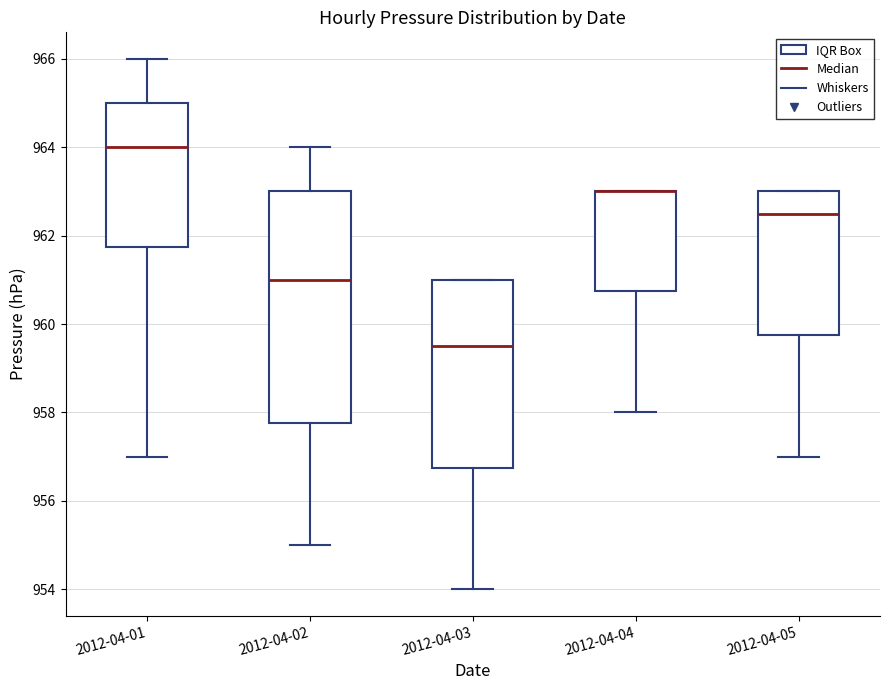

Reading left to right, transcribe this box plot: for each box, give where its median line is, the range the box spans, and where its two whiskers end, as read against the y-axis. The values are not printed on the chart, so give them approximately, as read against the axis.

2012-04-01: median 964.0, box 961.8 to 965.0, whiskers 957.0 to 966.0
2012-04-02: median 961.0, box 957.8 to 963.0, whiskers 955.0 to 964.0
2012-04-03: median 959.6, box 956.8 to 961.0, whiskers 954.0 to 961.0
2012-04-04: median 963.0 (drawn on the box's upper edge), box 960.8 to 963.0, whiskers 958.0 to 963.0
2012-04-05: median 962.6, box 959.8 to 963.0, whiskers 957.0 to 963.0